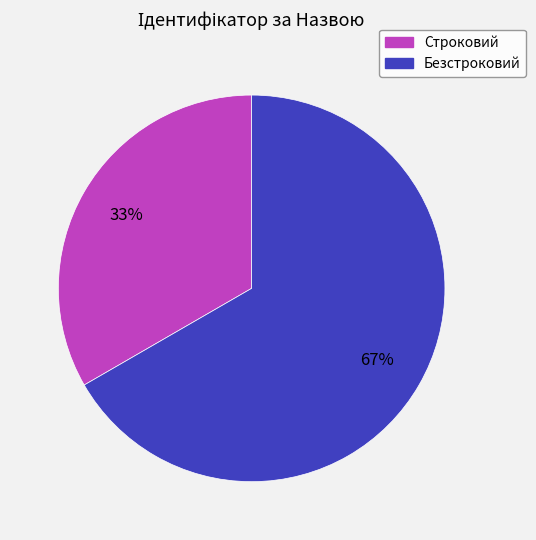

Rank the categories by value from highest to lowest.

Безстроковий, Строковий